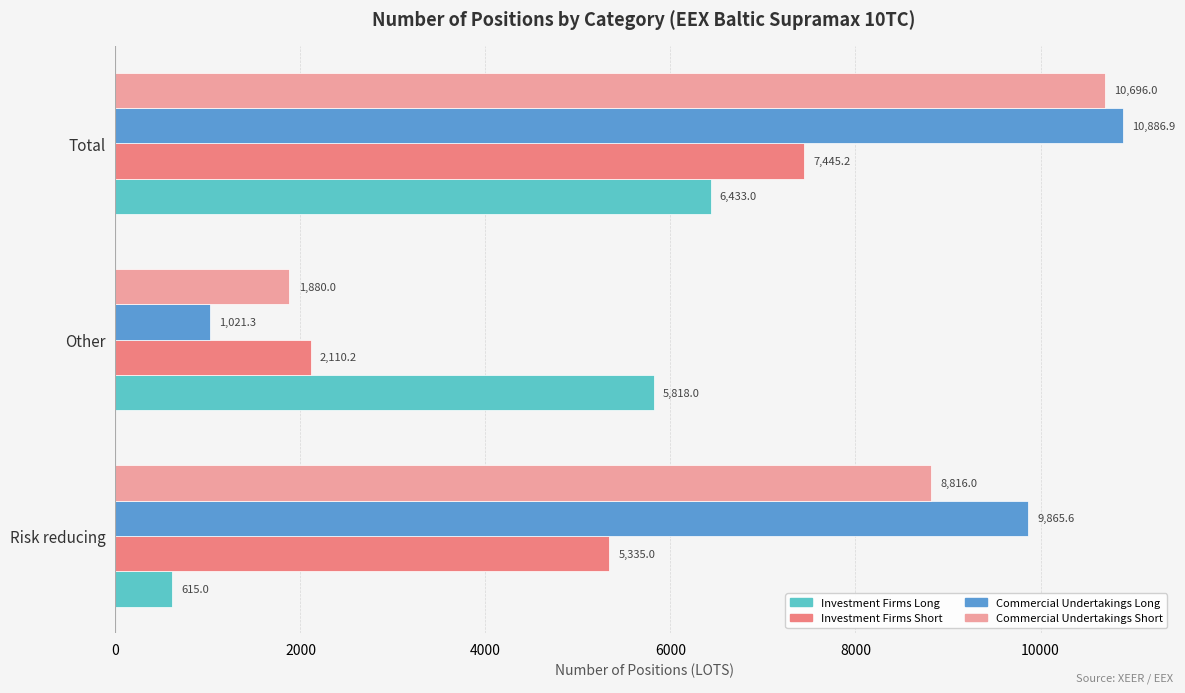

How many series are shown in this chart?

4